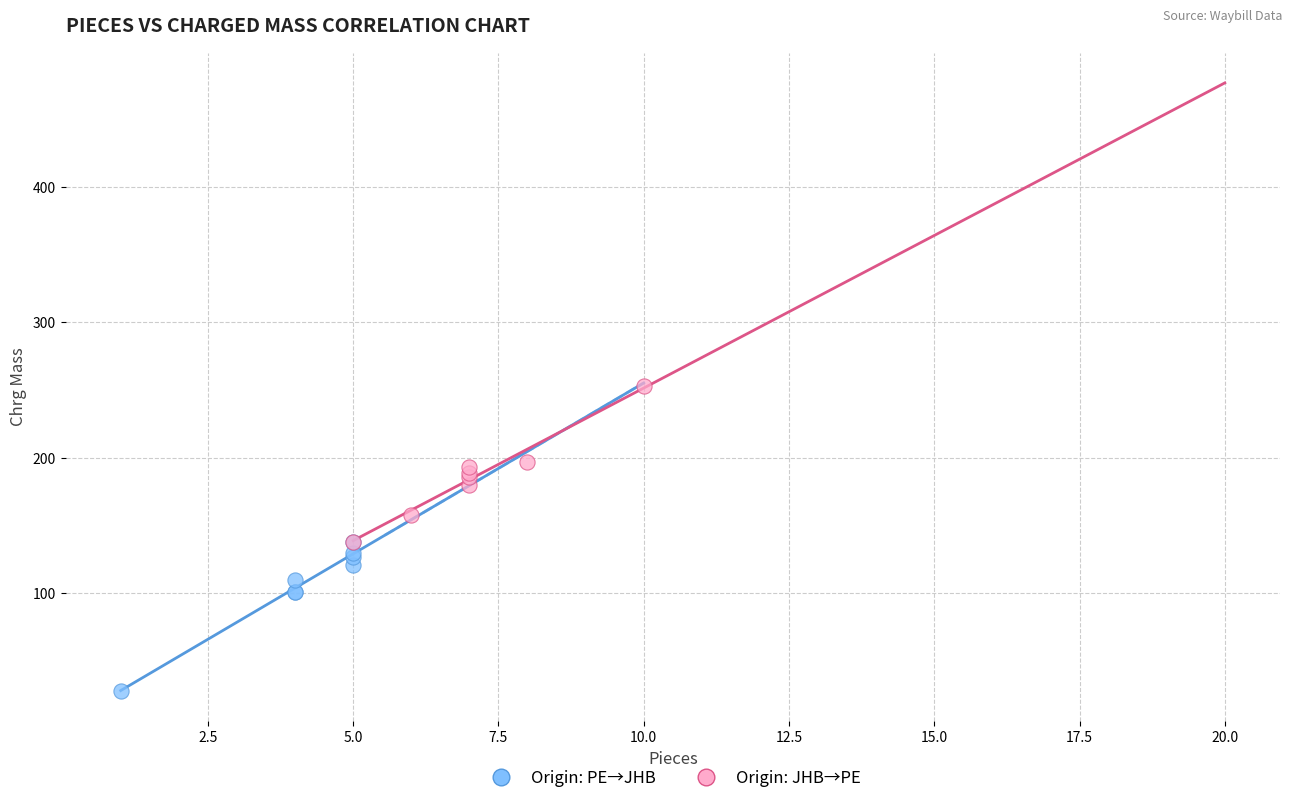

Which series contains the lowest Y value?

Origin: PE→JHB